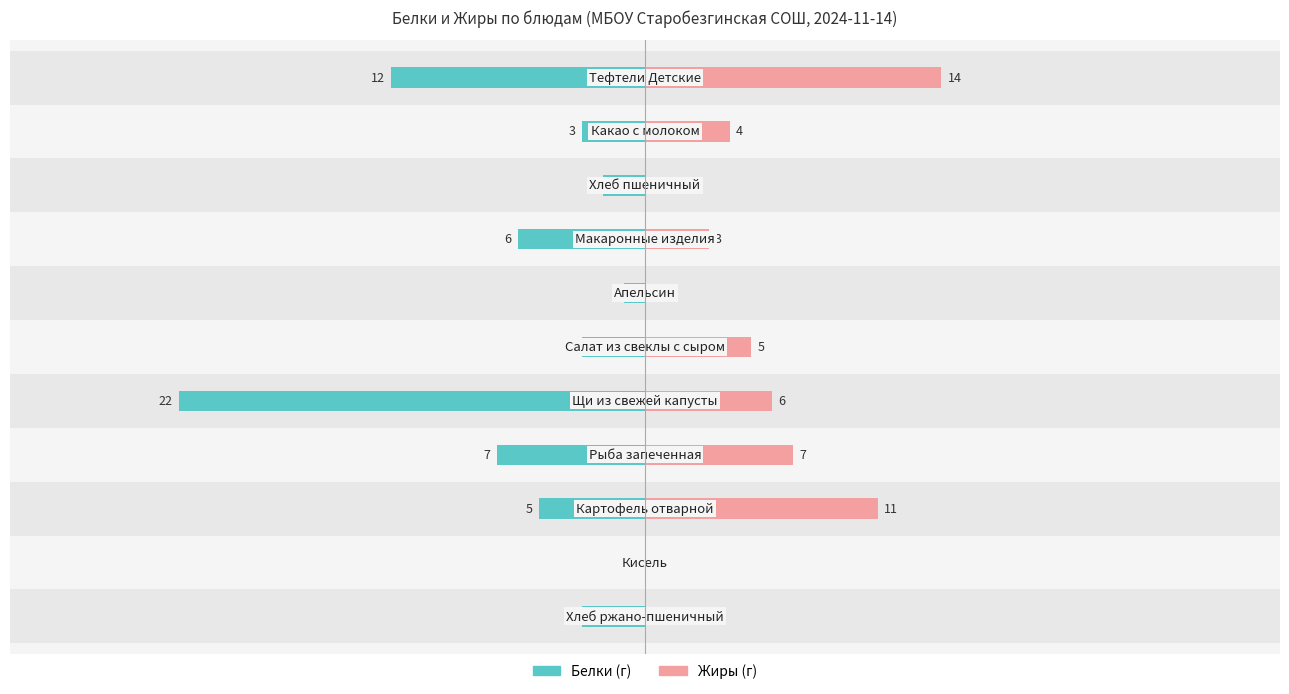

How many data points in Белки are above -3?

3